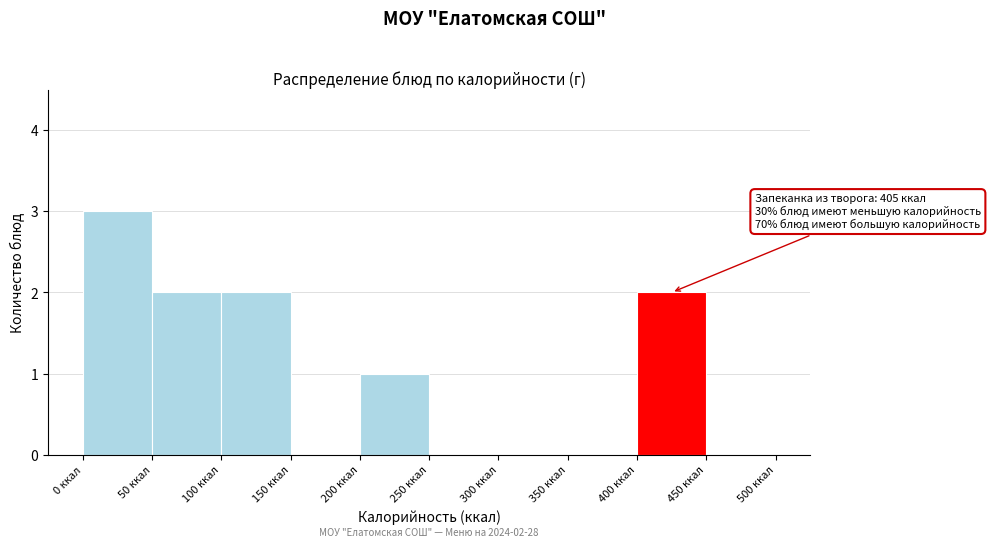

Over which range of the x-axis is the bar tallest?

0 to 50